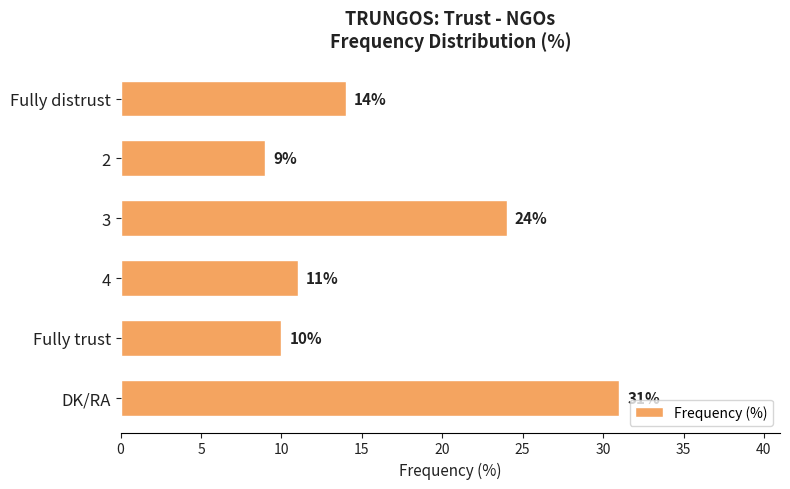

Is it true that the value at 4 is 5?

False